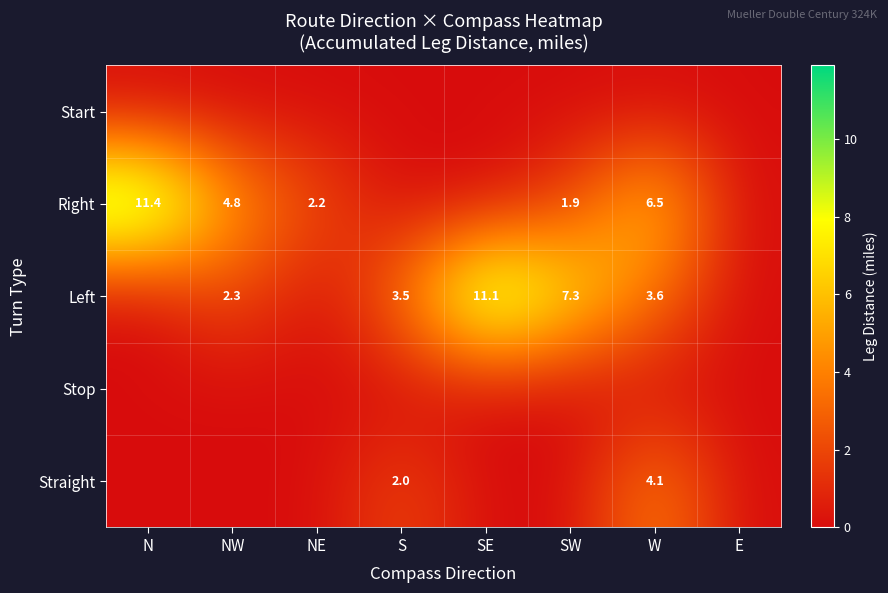

Is it true that Left equals 11.1 at SE?

True